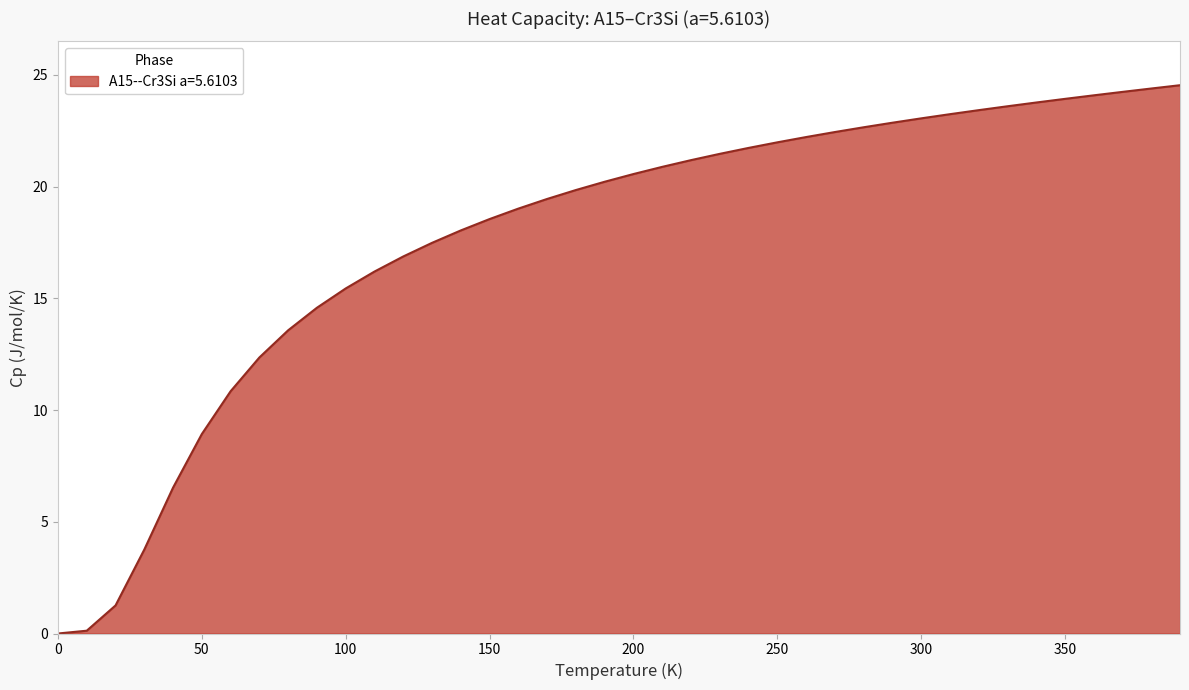

What is the difference between the maximum and minimum values?

24.5